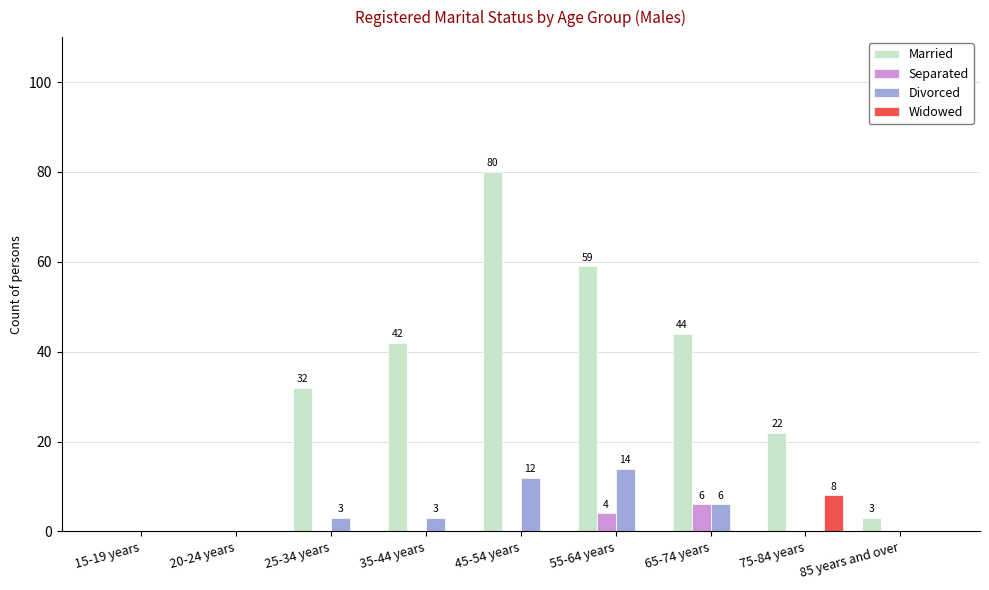

At which category is the sum across all series the highest?

45-54 years